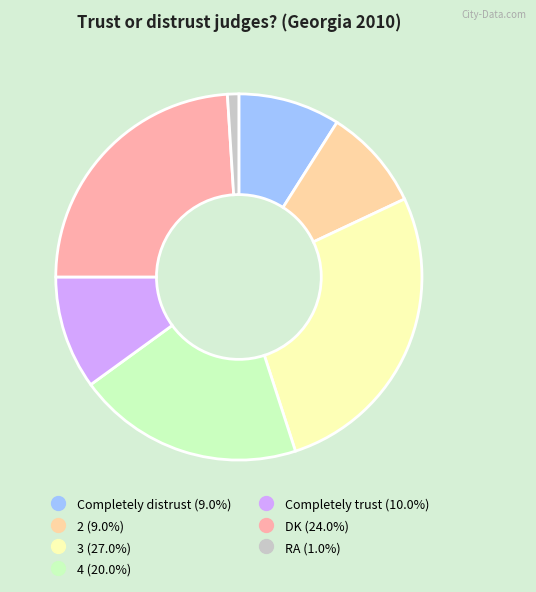

Is there a majority slice in this chart?

No